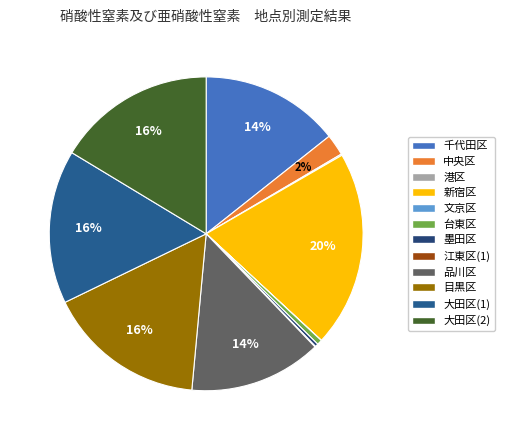

To the nearest percent, what is the difference between the largest and smallest slice percentages?

20%